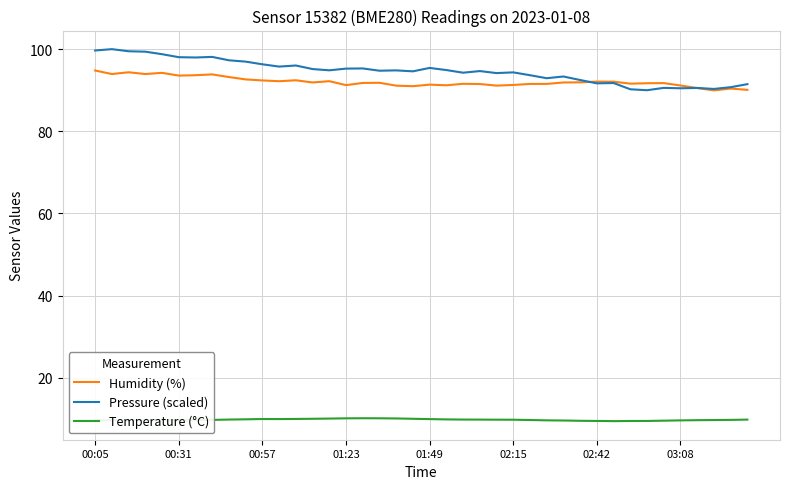

Which series has the largest range (max minus min)?

Pressure (scaled)